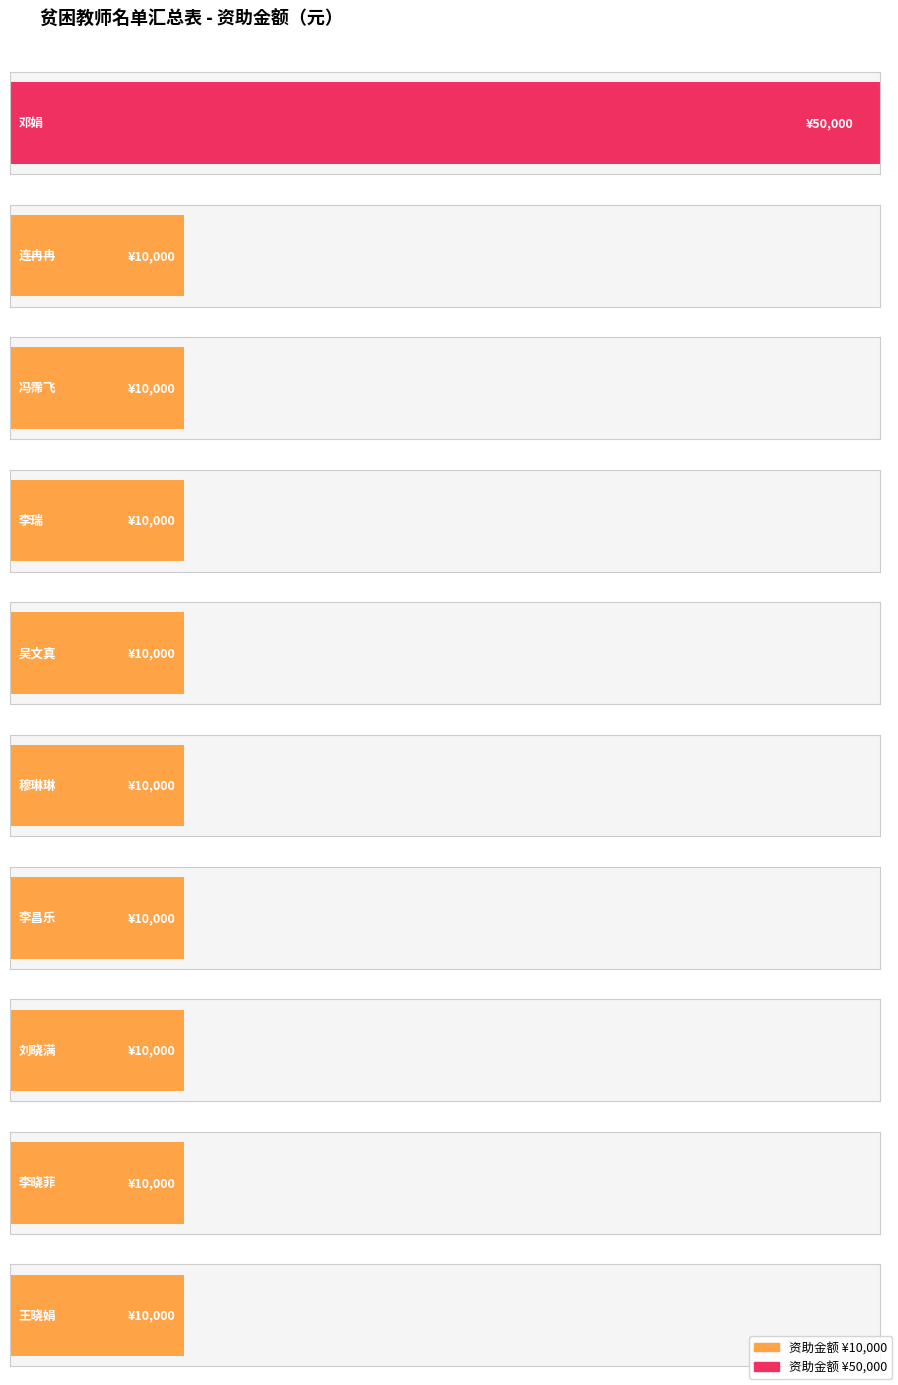

What is the smallest value displayed?

10000